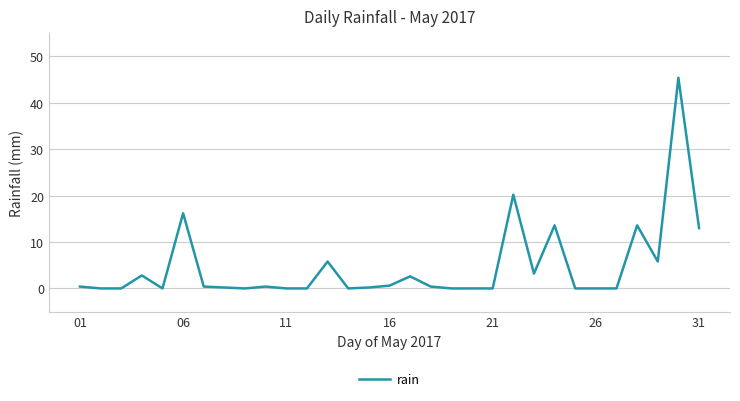

What is the difference between the maximum and minimum values?

45.4